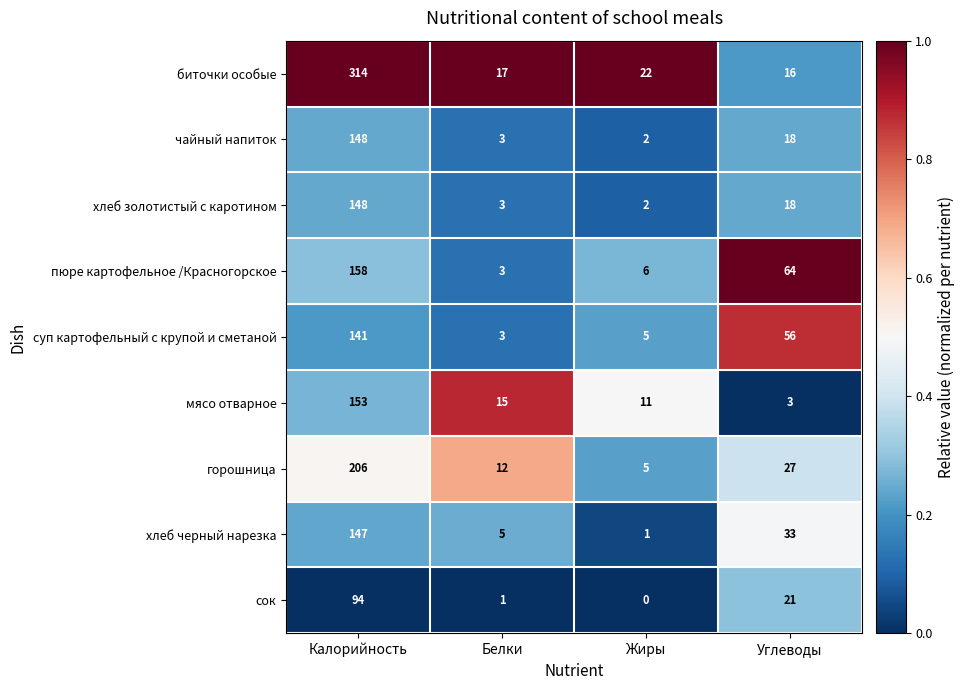

Rank the categories by хлеб золотистый с каротином value from lowest to highest.

Жиры, Белки, Углеводы, Калорийность